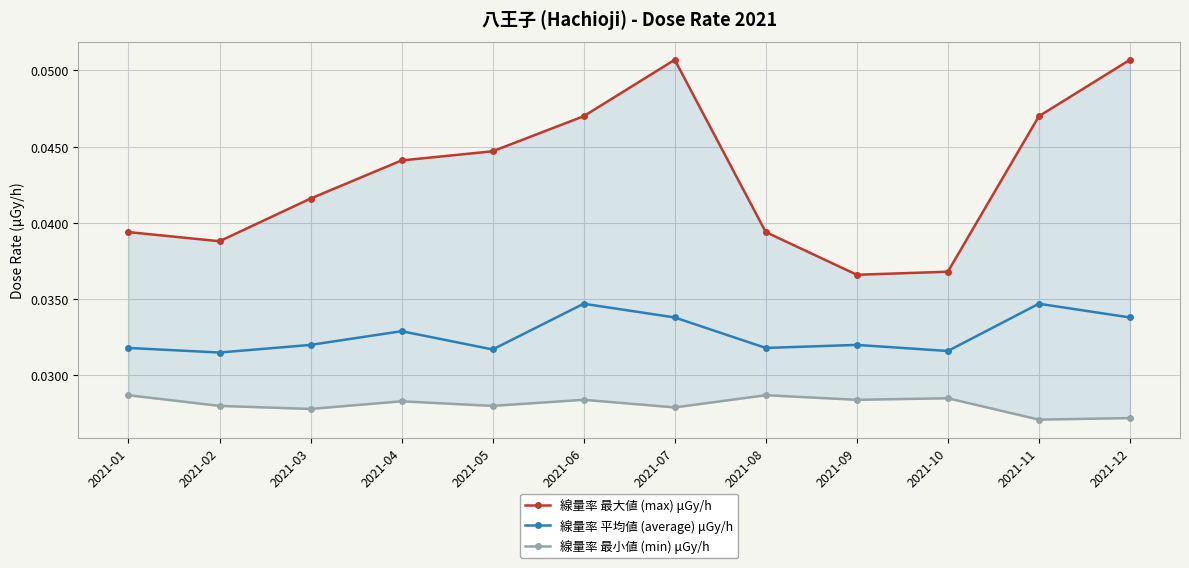

What is the sum of the 線量率 最大値 (max) μGy/h values at 2021-04 and 2021-07?

0.1